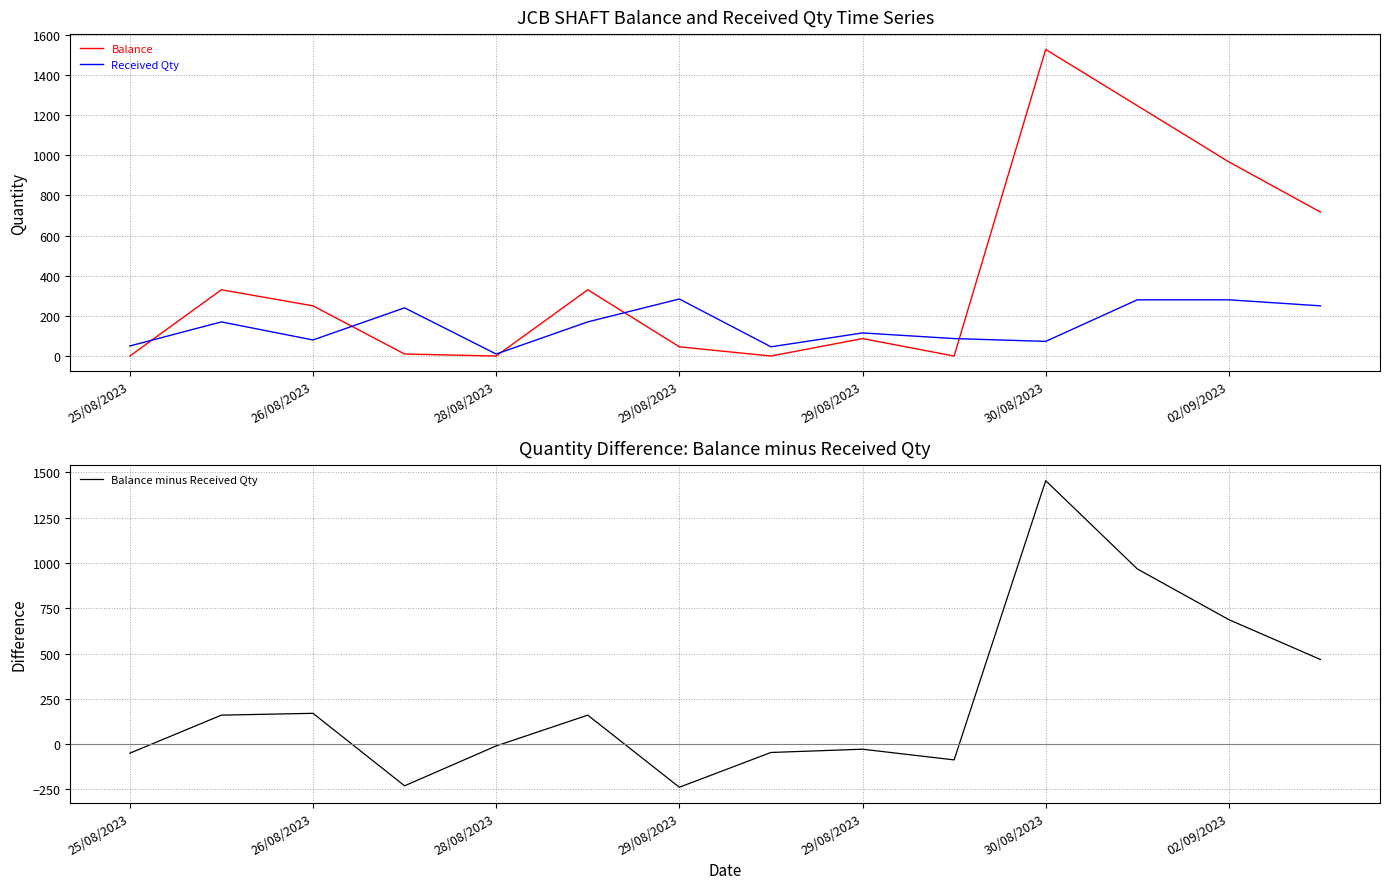

Where is the first local minimum for Received Qty?

26/08/2023